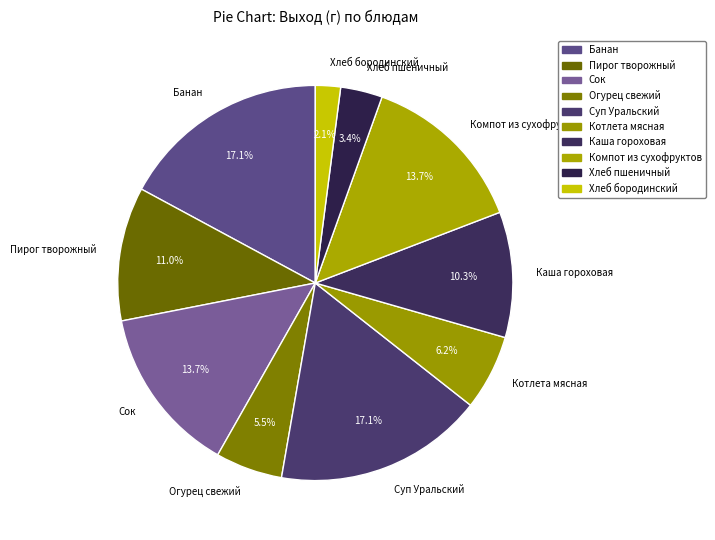

The Каша гороховая slice represents 10% of the pie. True or false?

True